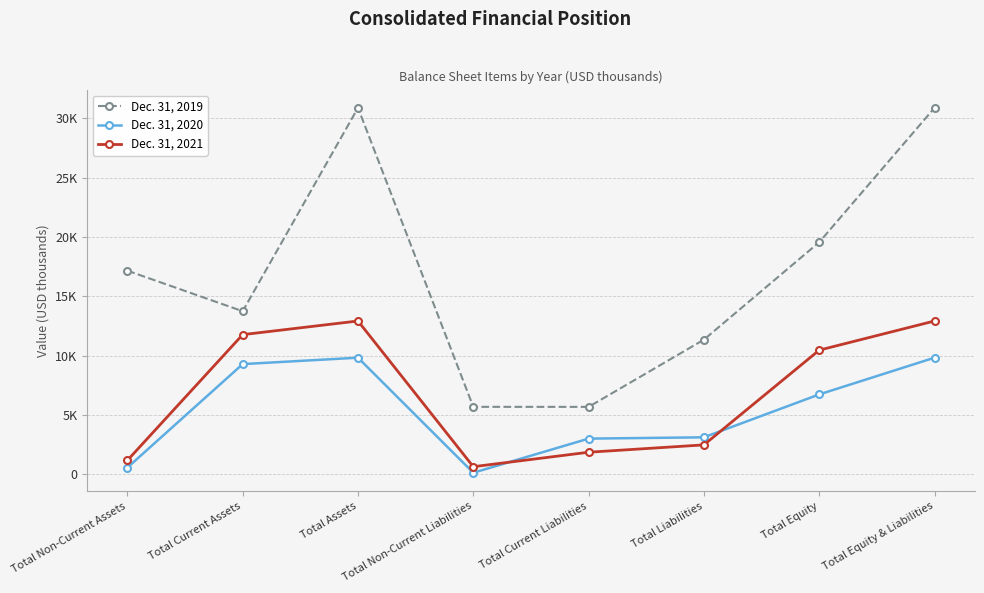

Is this an area chart (filled region under the line)?

No